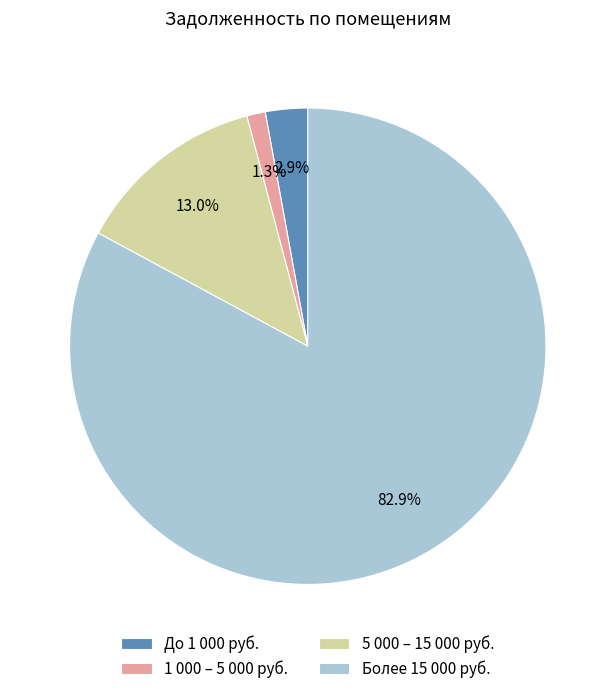

Rank the categories by value from highest to lowest.

Более 15 000 руб., 5 000 – 15 000 руб., До 1 000 руб., 1 000 – 5 000 руб.